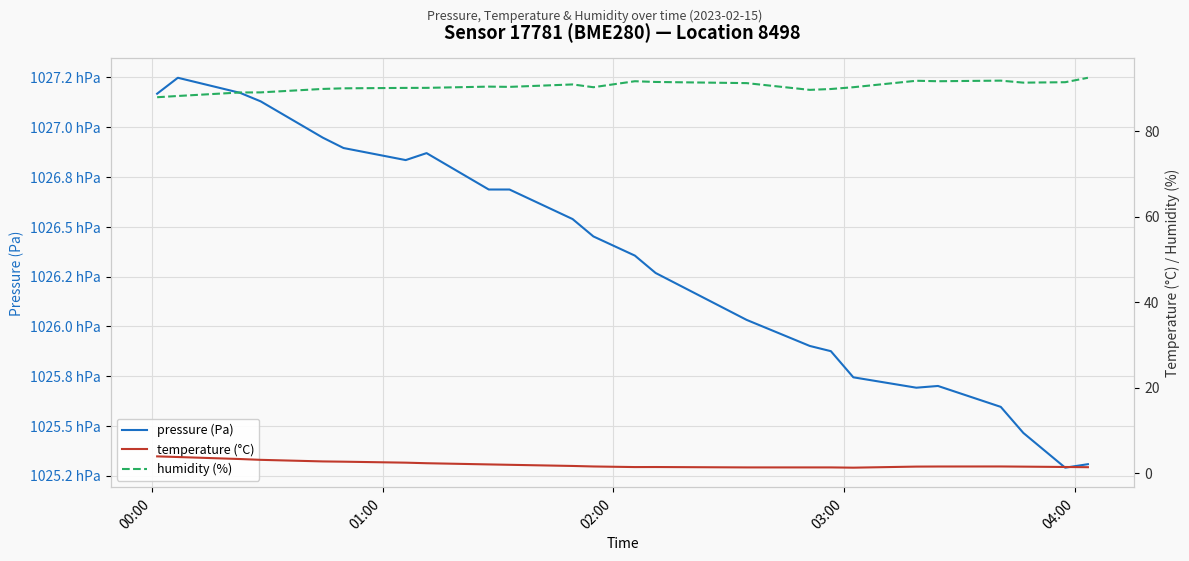

Does the chart display data point markers on the line(s)?

No